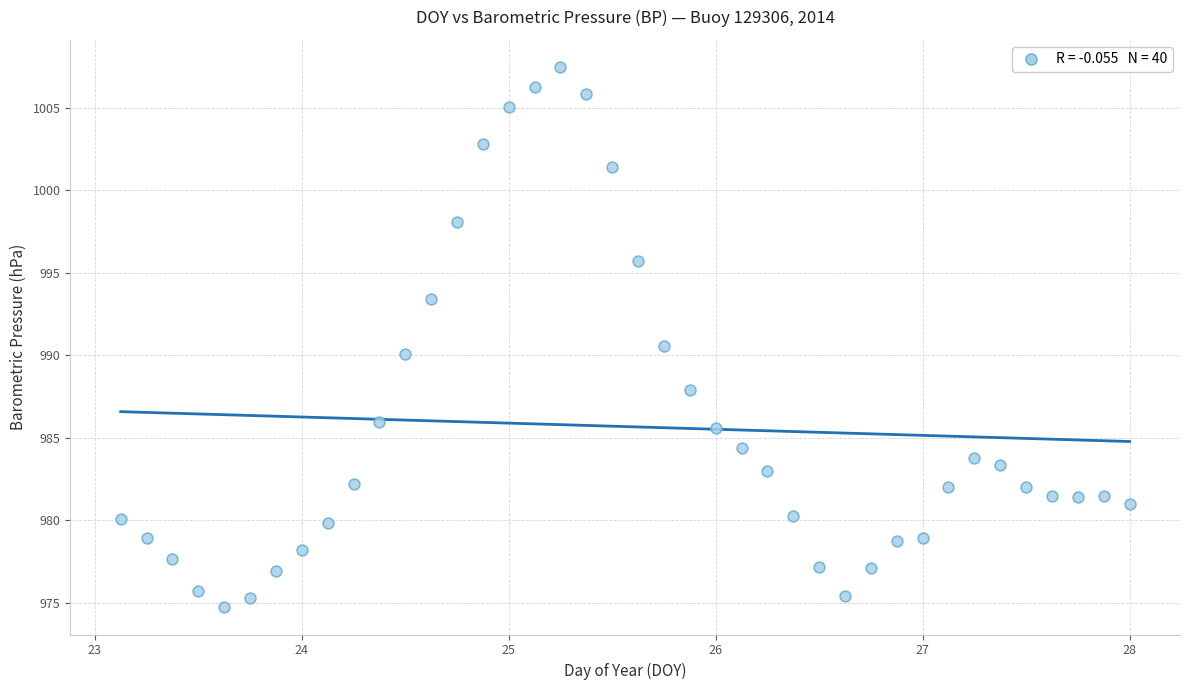

What is the range of X values (max minus min)?

4.9